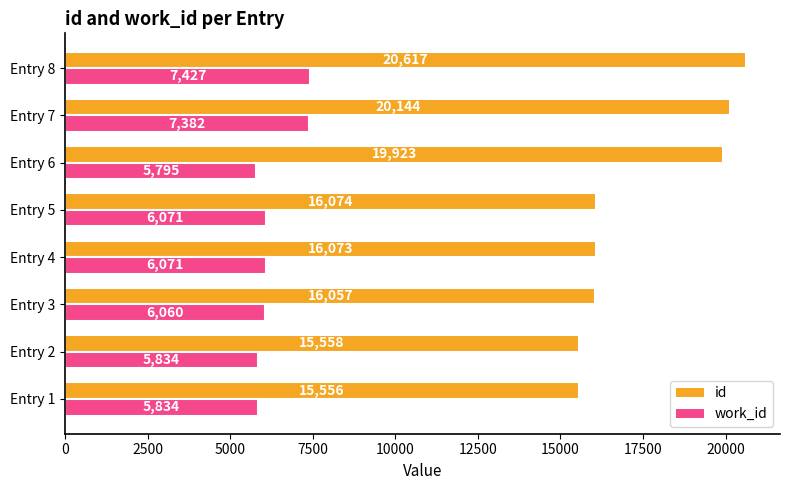

What is the lowest value of the id series?

15556